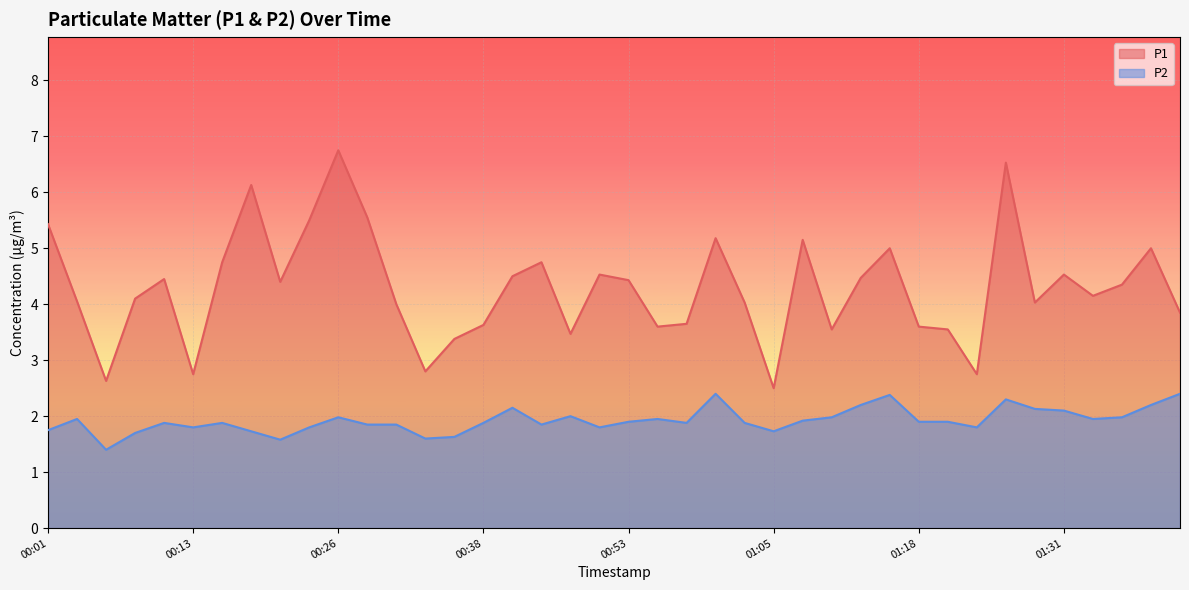

Between 00:21 and 01:16, which series saw the biggest shift?

P2